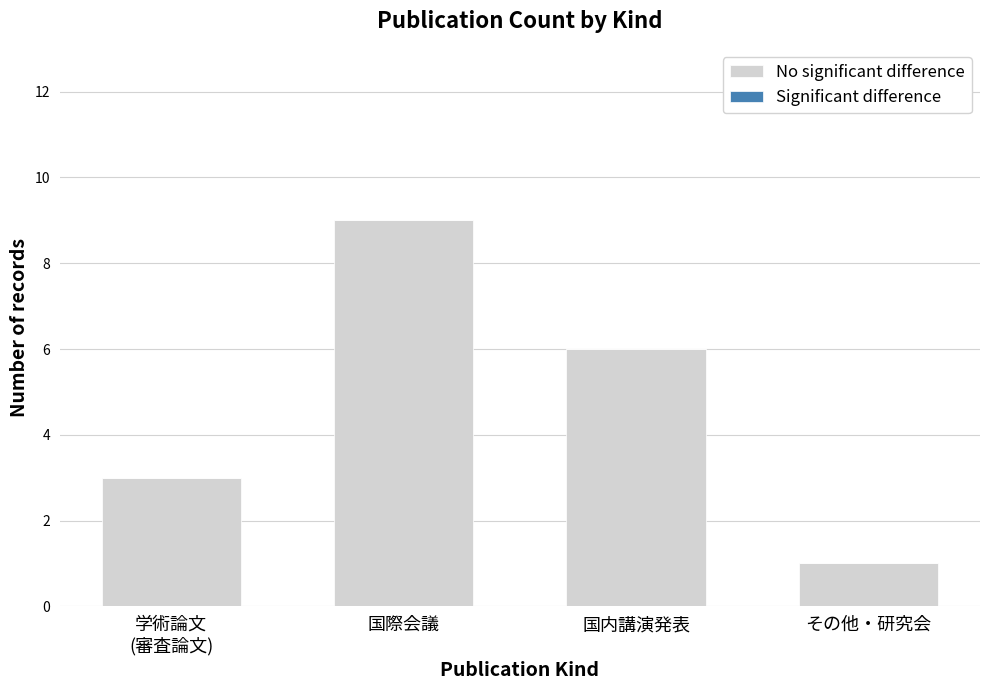

Where is the data nearest to the value 5?

国内講演発表